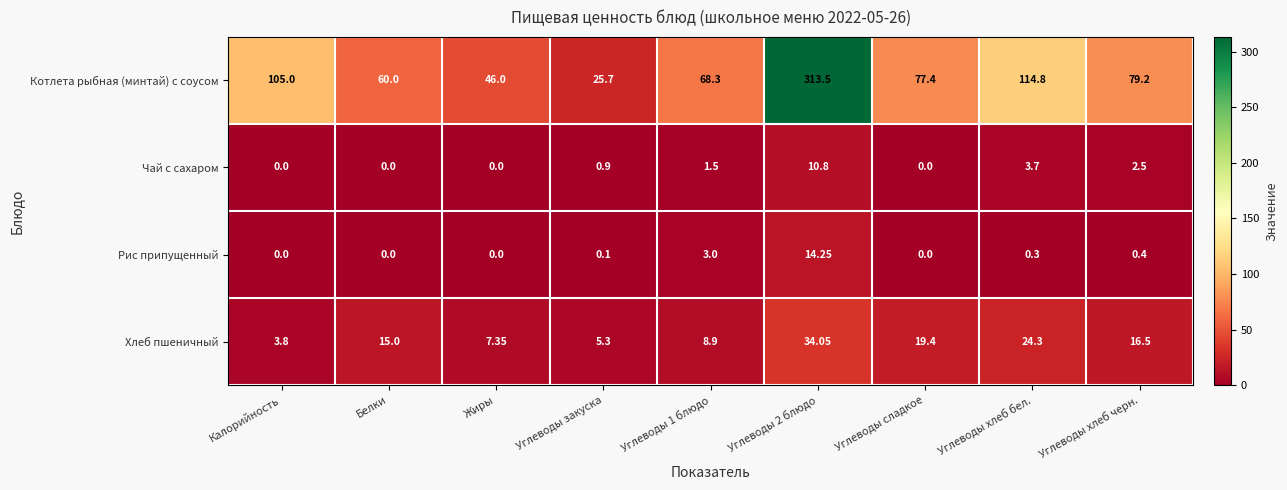

At which category is the sum across all series the highest?

Углеводы 2 блюдо